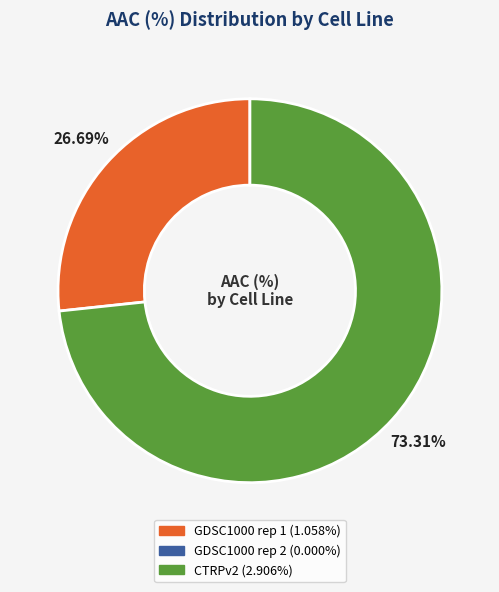

Does any single category account for the majority?

Yes